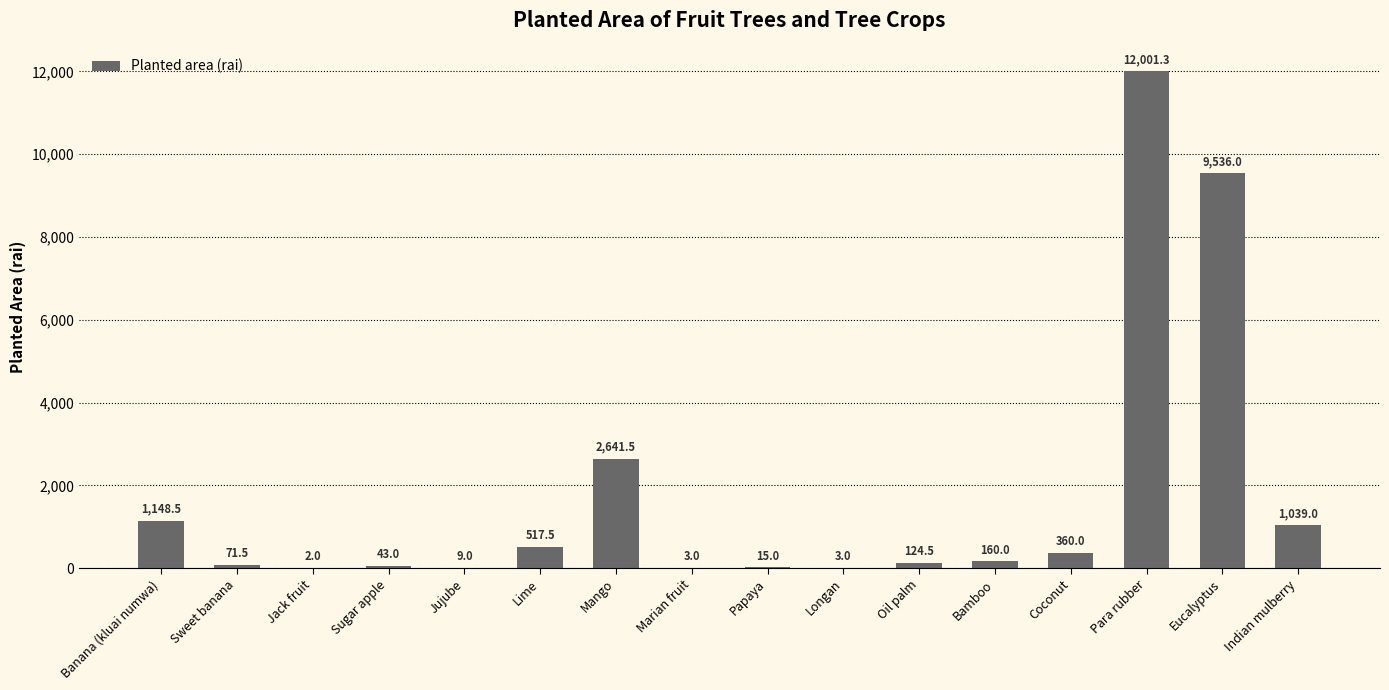

What is the sum of all values?

27674.8